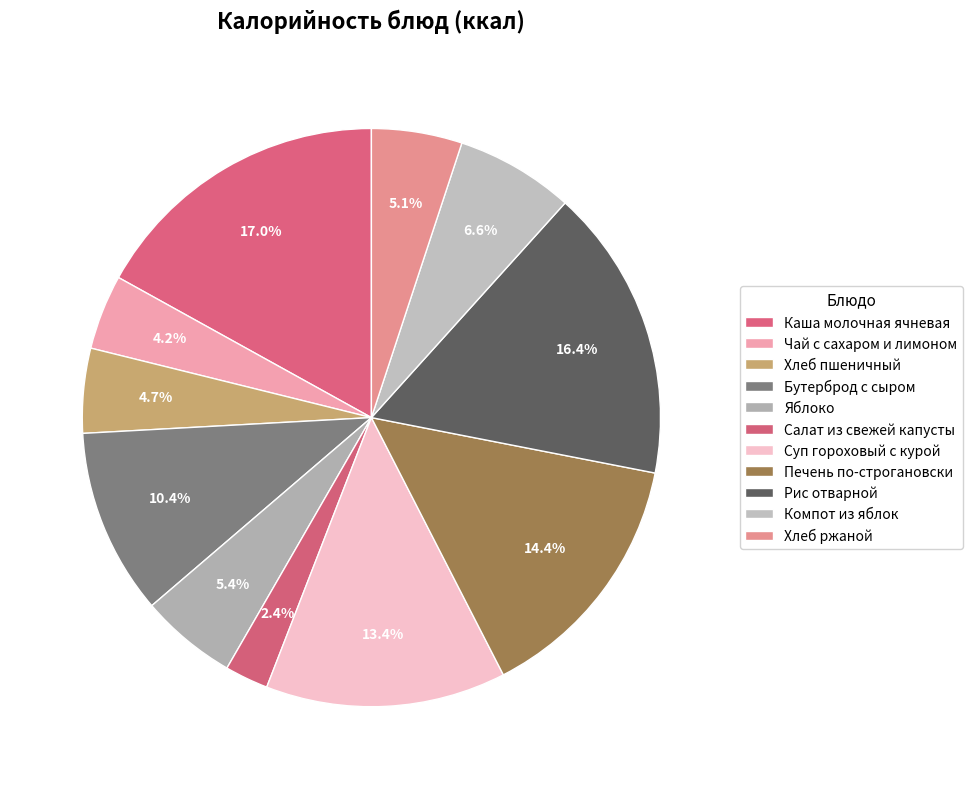

Rank the categories by value from highest to lowest.

Каша молочная ячневая, Рис отварной, Печень по-строгановски, Суп гороховый с курой, Бутерброд с сыром, Компот из яблок, Яблоко, Хлеб ржаной, Хлеб пшеничный, Чай с сахаром и лимоном, Салат из свежей капусты